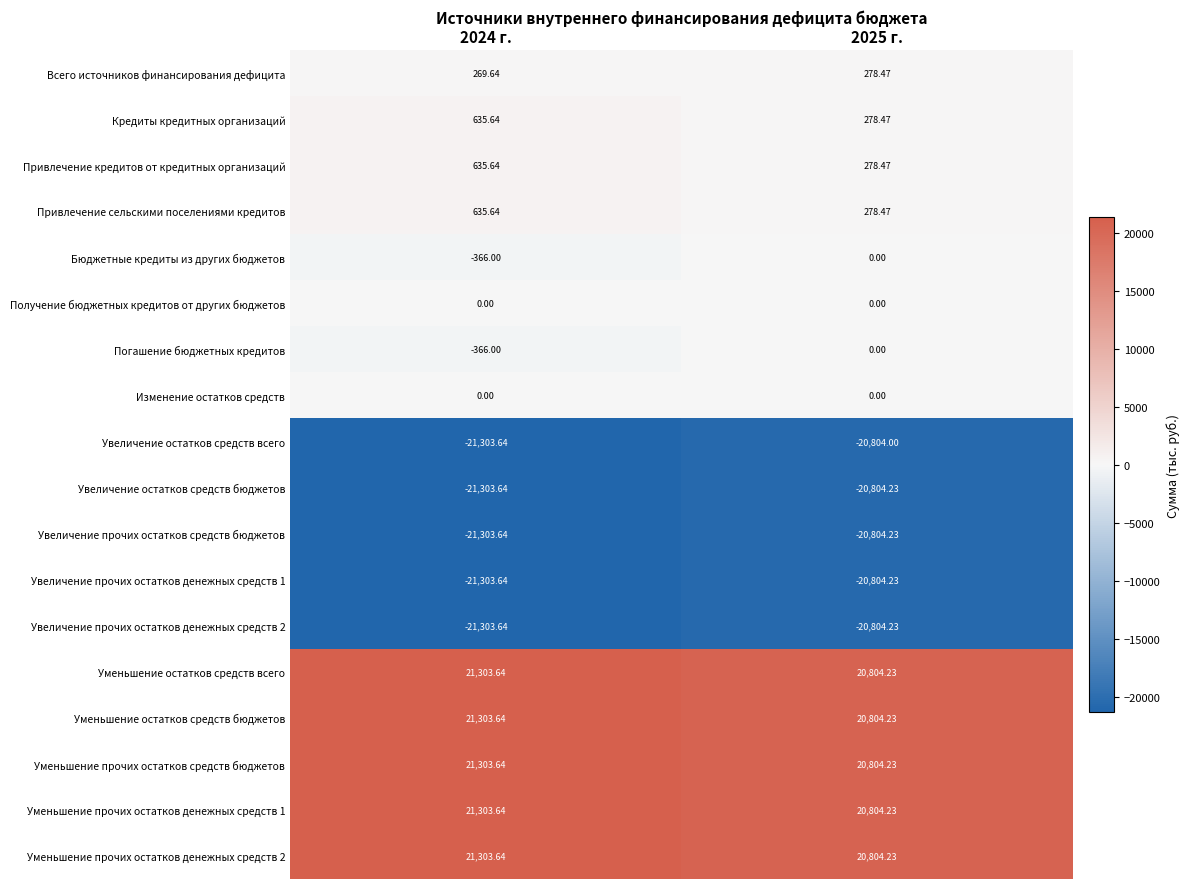

Is the value of Всего источников финансирования дефицита at 2025 г. greater than the value of Уменьшение остатков средств всего at 2025 г.?

No